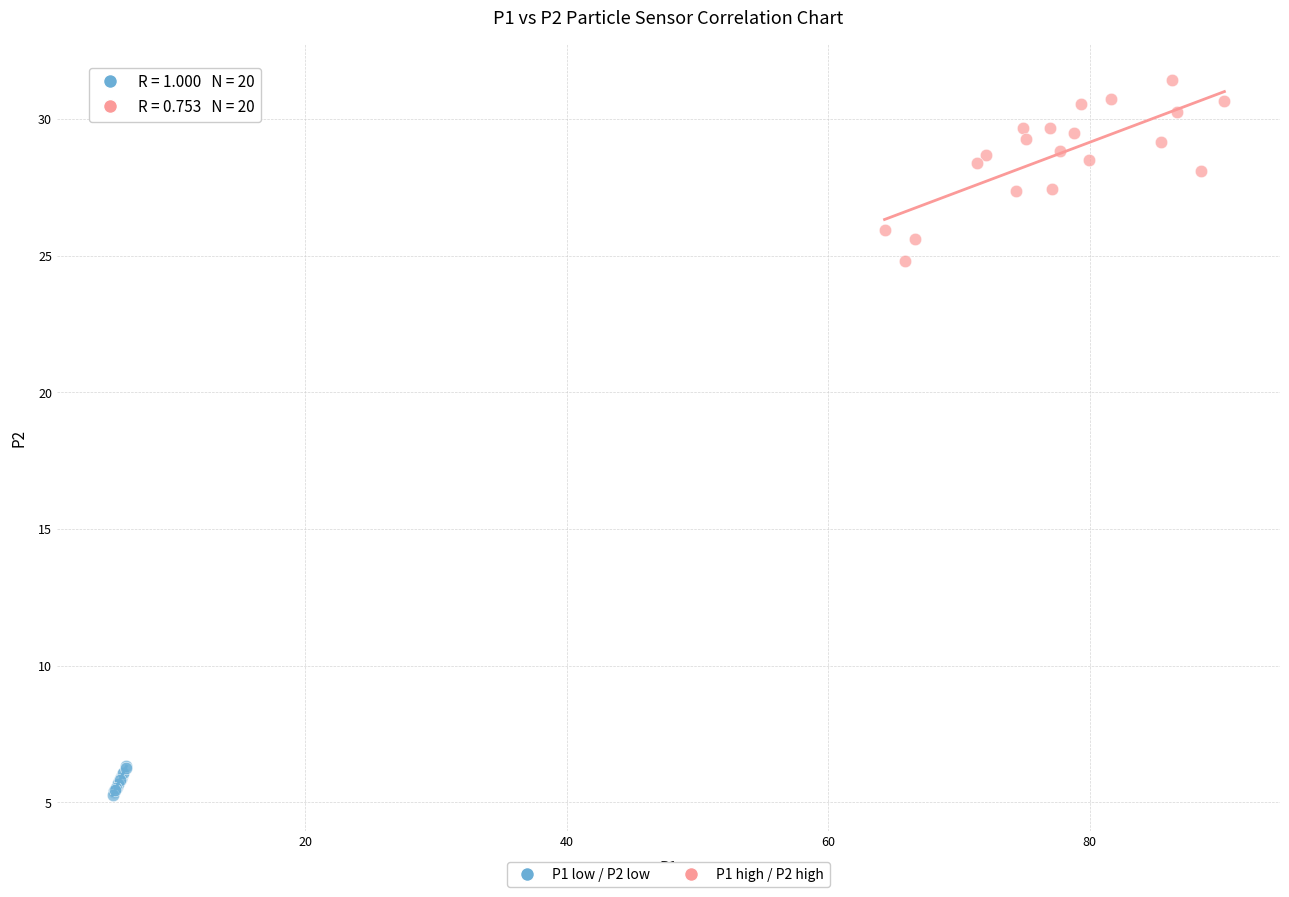

Which series contains the lowest Y value?

P1 low / P2 low